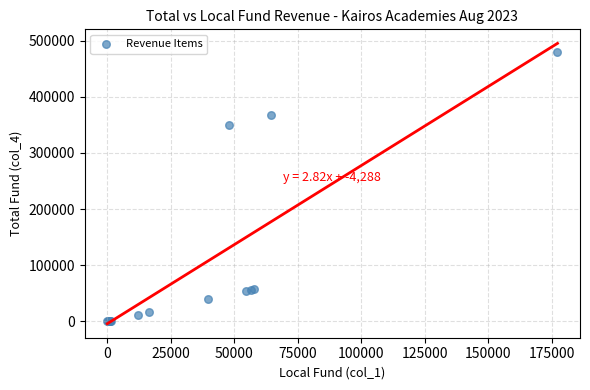

What Y value in the scatter plot is closest to 239785?

350242.0